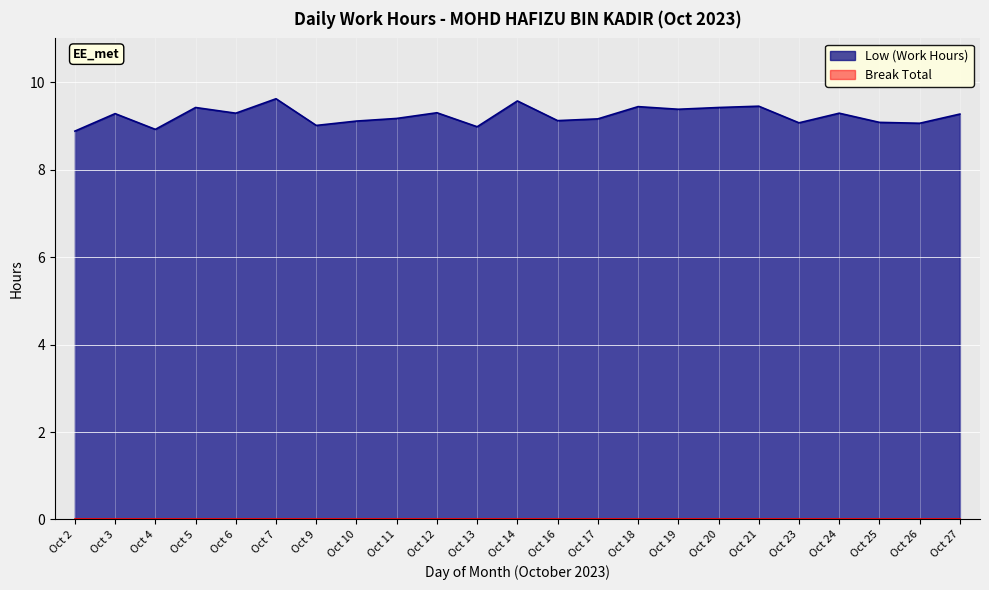

How many data points are less than 9?

3